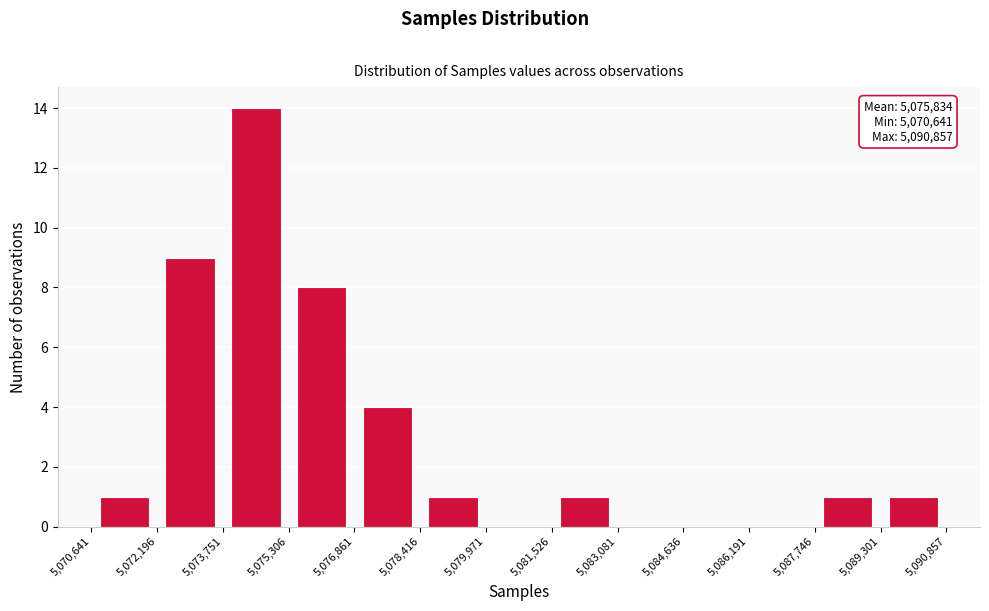

Over which range of the x-axis is the bar tallest?

5,073,751 to 5,075,306